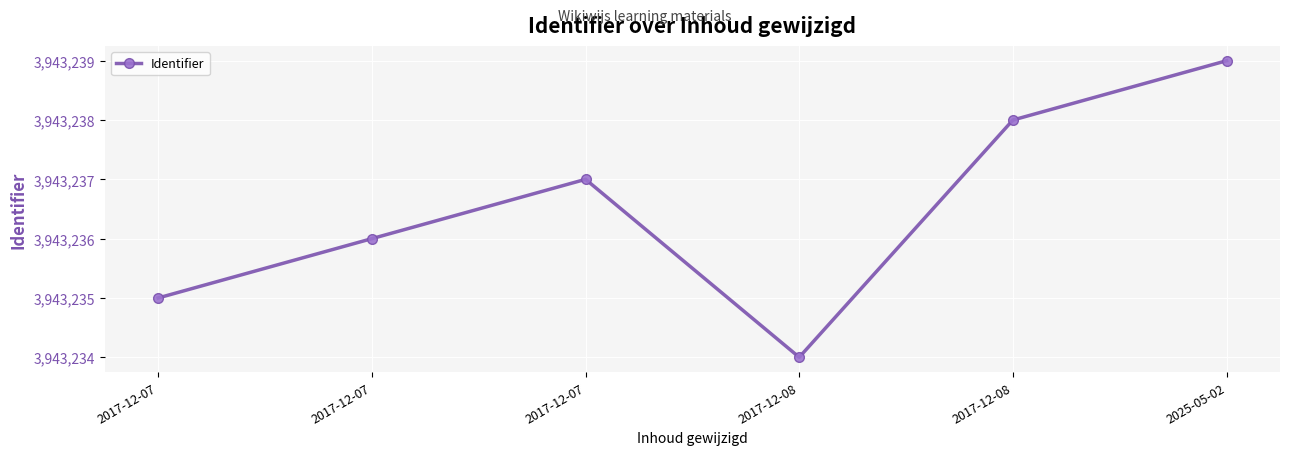

The value at 2017-12-07 is 6264617. True or false?

False